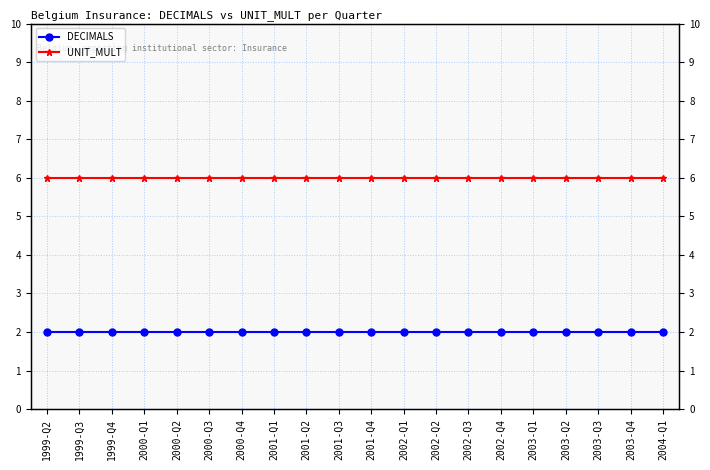

The UNIT_MULT series shows 6 at 2003-Q2. True or false?

True